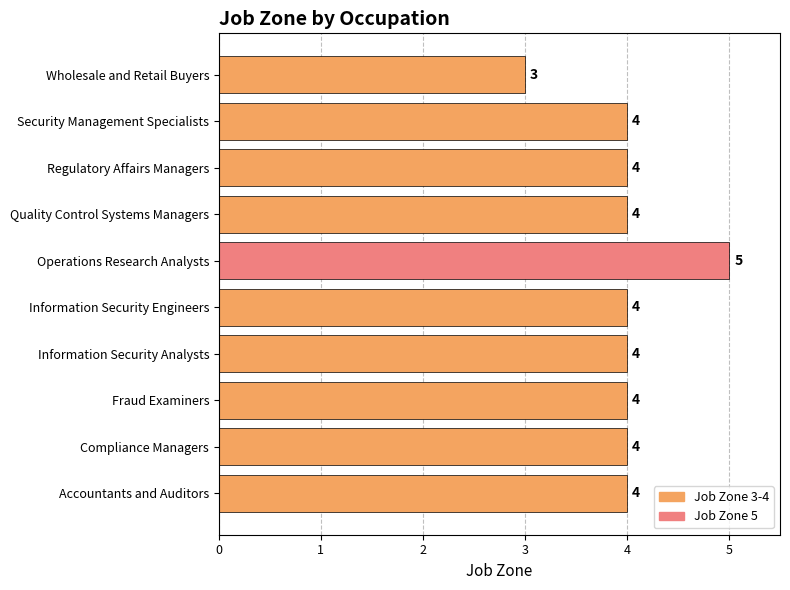

True or false: the data shows 2 at Fraud Examiners.

False